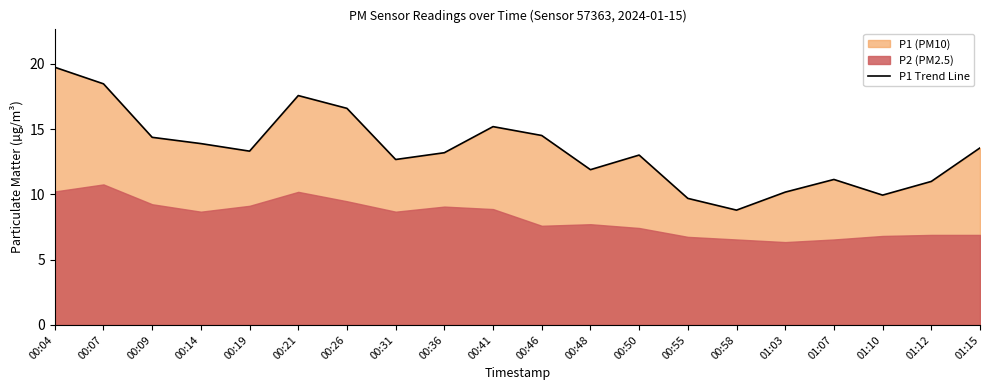

How many lines are shown in the chart?

1